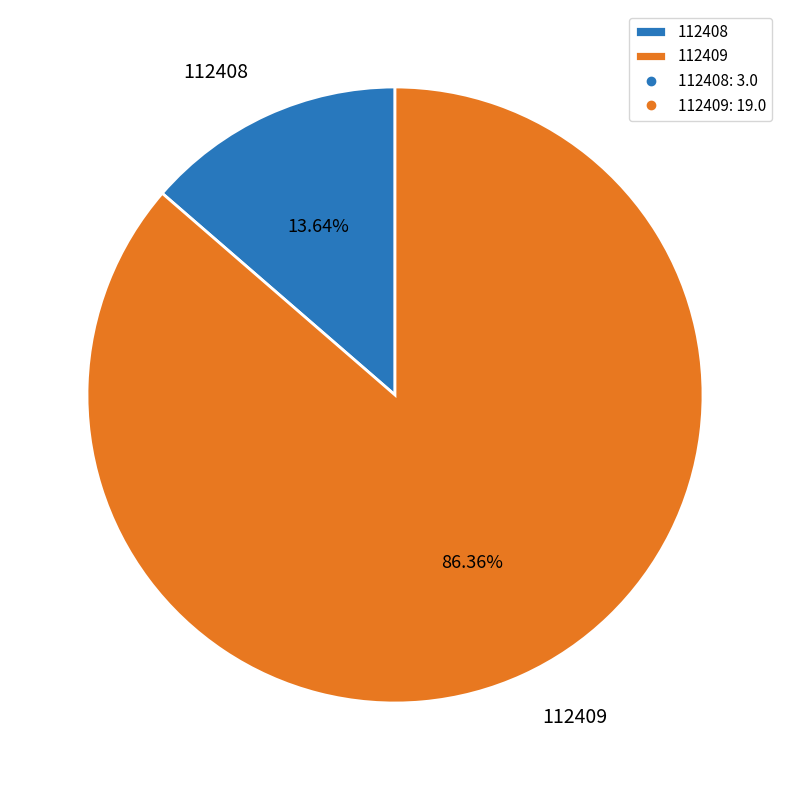

Rank the categories by value from lowest to highest.

112408, 112409